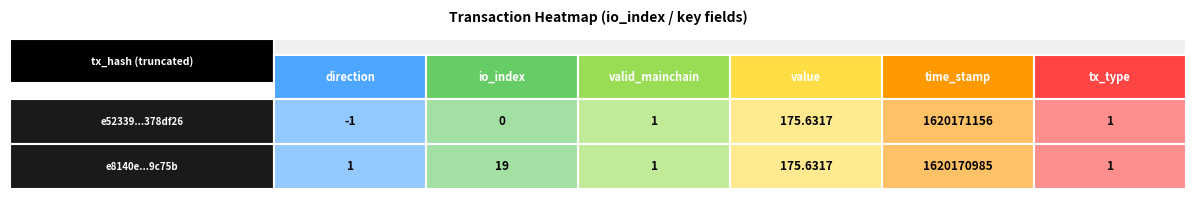

List the series in order of their peak value, highest first.

e52339bddf07017e5586733b57c62410378df26, e8140e3bcd2e79dd6b317064eace5fc28e9c75b